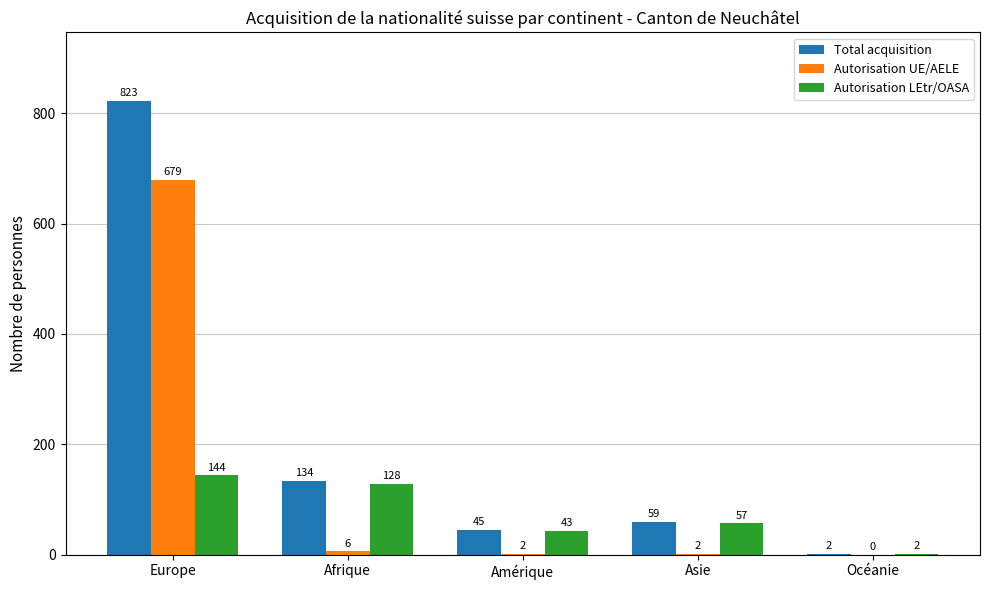

Reading left to right, list all the values displayed in this chart.

Total acquisition: 823	134	45	59	2
Autorisation UE/AELE: 679	6	2	2	0
Autorisation LEtr/OASA: 144	128	43	57	2